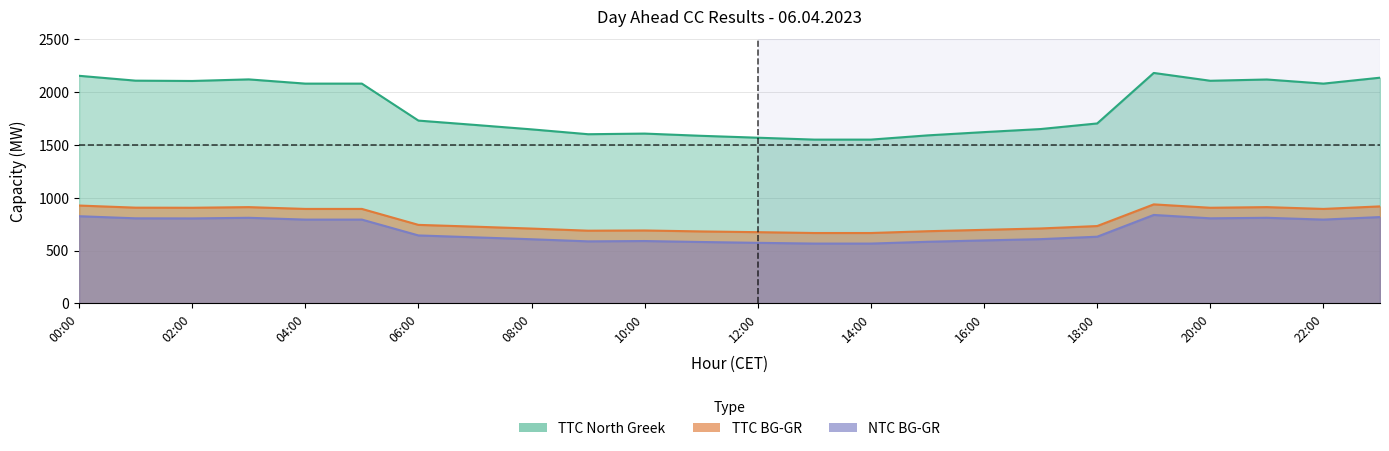

At which category does TTC BG-GR reach its first local valley?

02:00